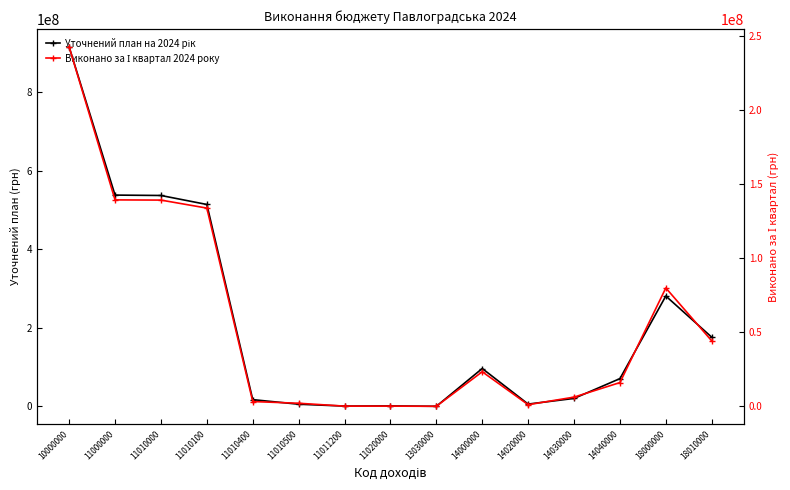

How many categories are shown in the chart?

15